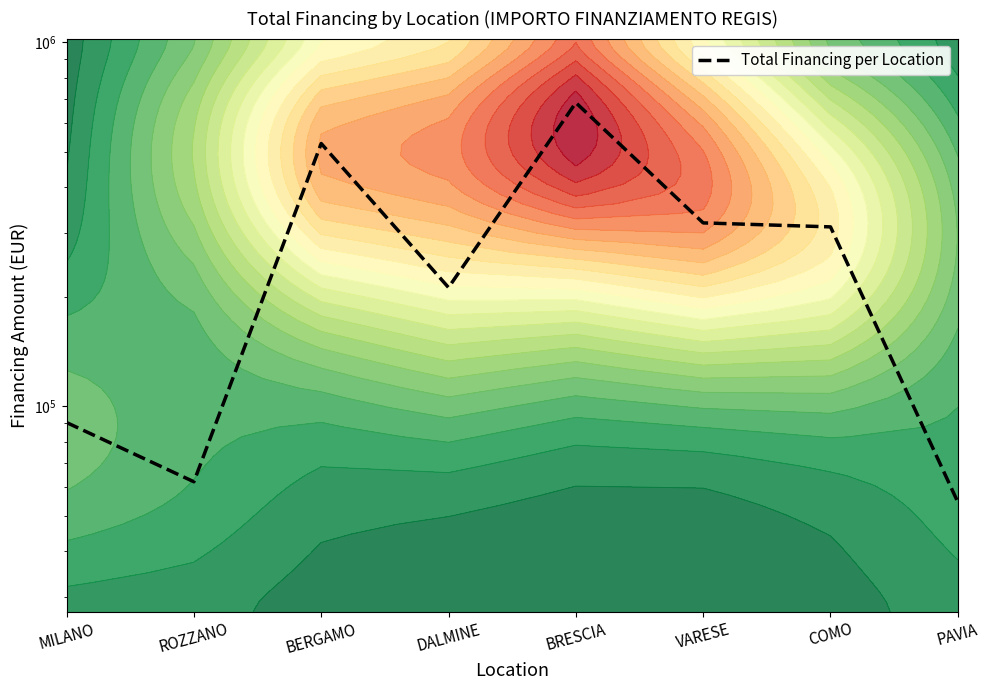

How many interior local valleys (lower than both neighbors) does the data have?

2